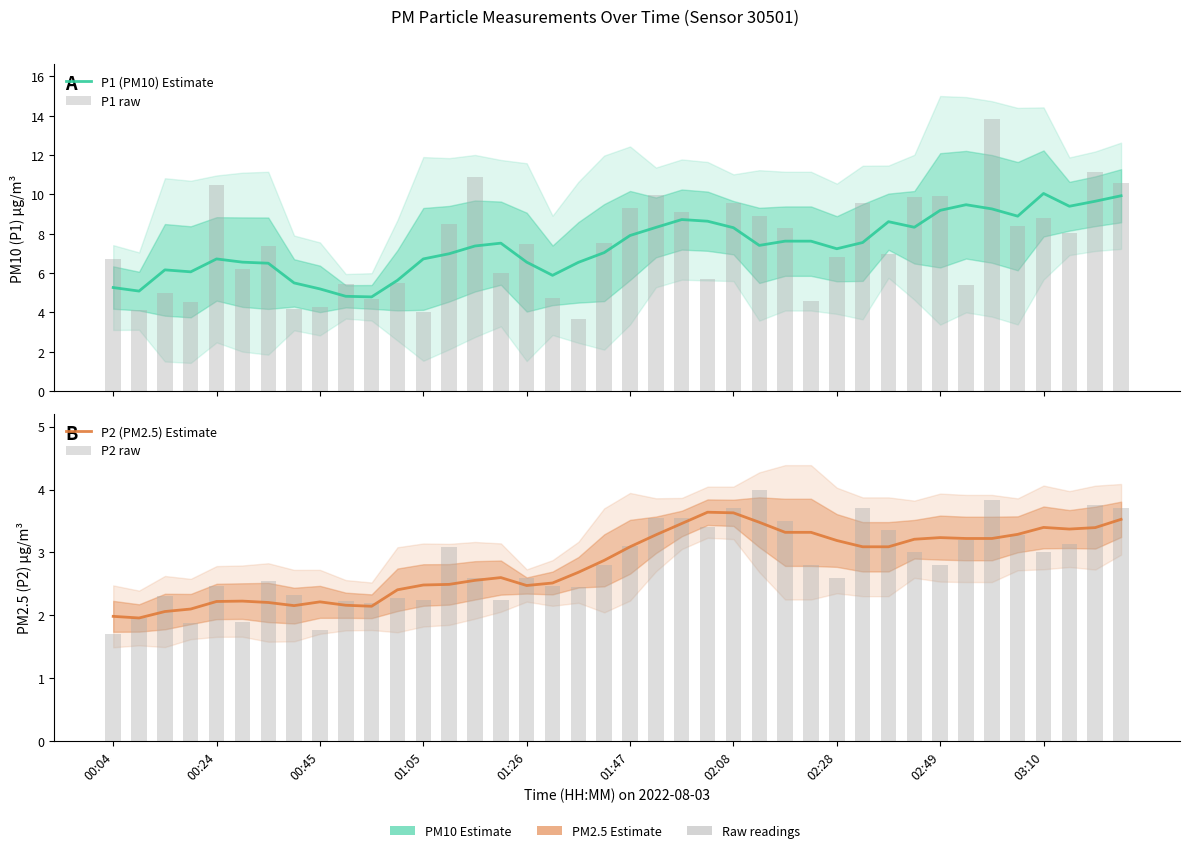

What is the difference between the P2 raw values at 28 and 01:47?

0.7